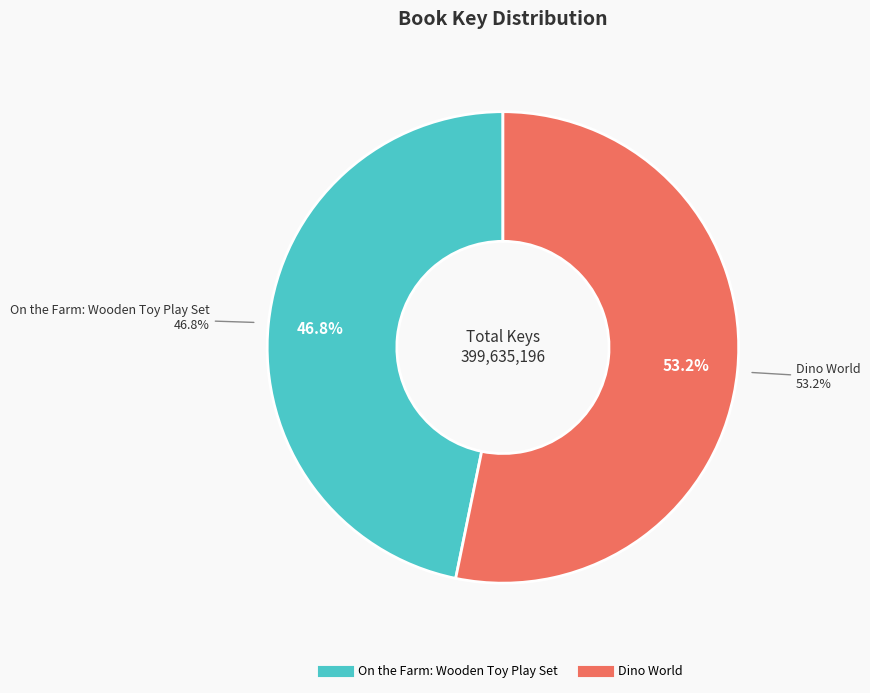

Is the sum of On the Farm: Wooden Toy Play Set and Dino World greater than half?

Yes